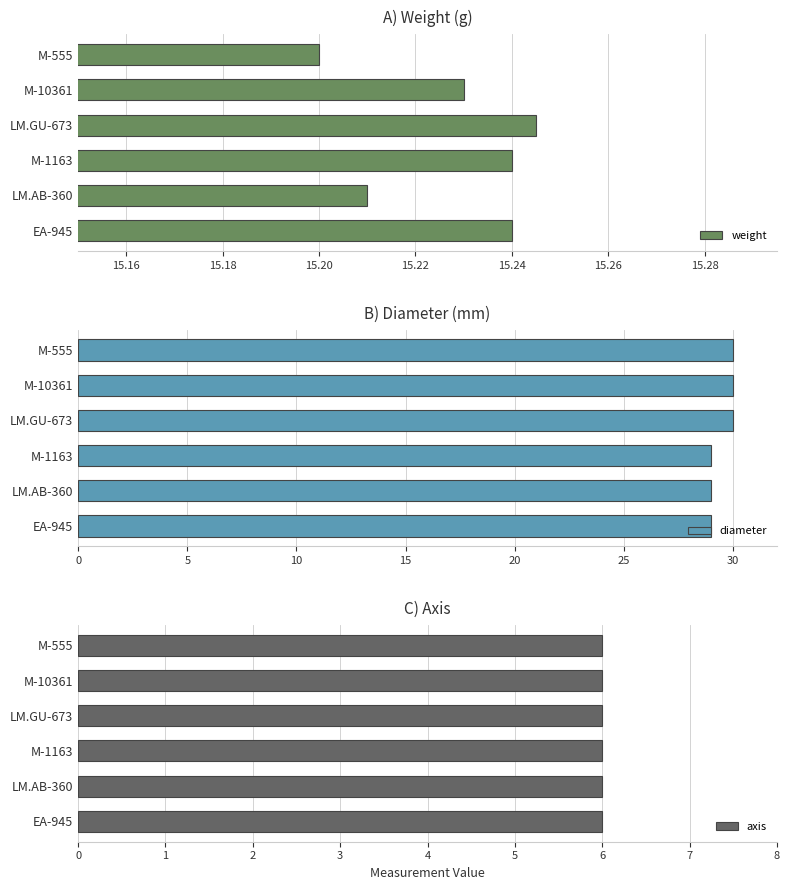

True or false: weight has a value of 3.9 at LM.AB-360.

False